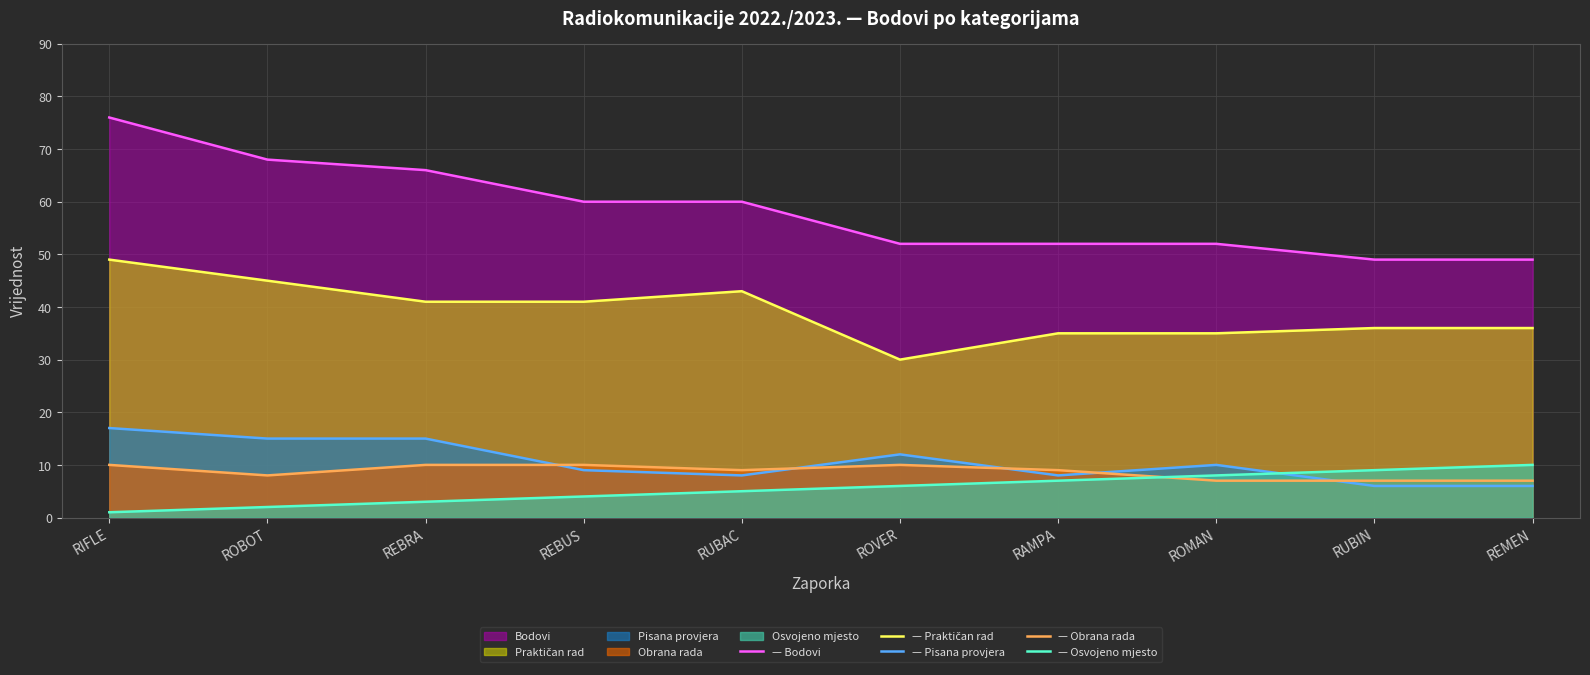

How many values in the — Osvojeno mjesto series are below 6?

5